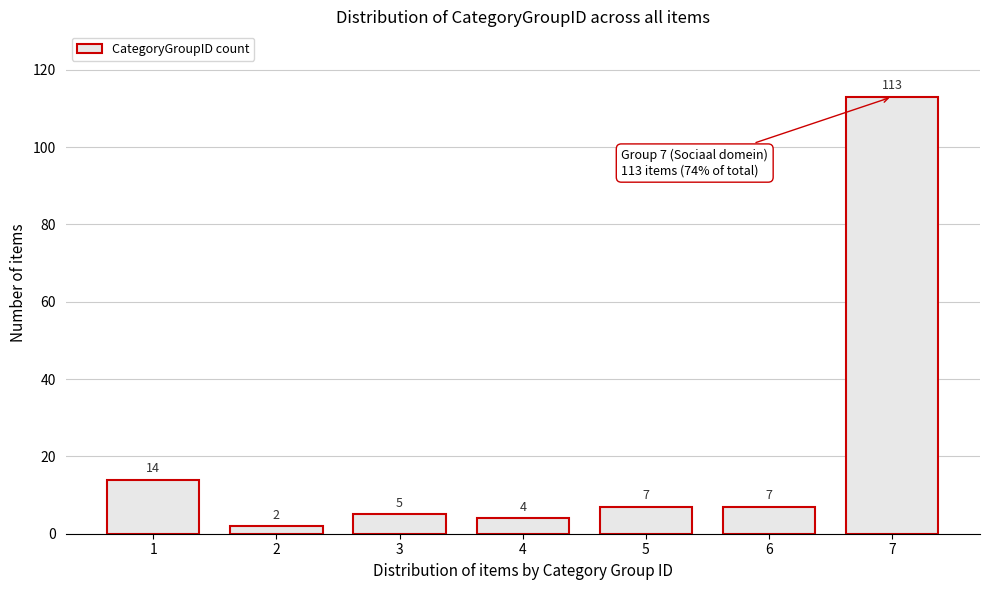

Reading left to right, transcribe all the data shown in this chart.

1=14	2=2	3=5	4=4	5=7	6=7	7=113